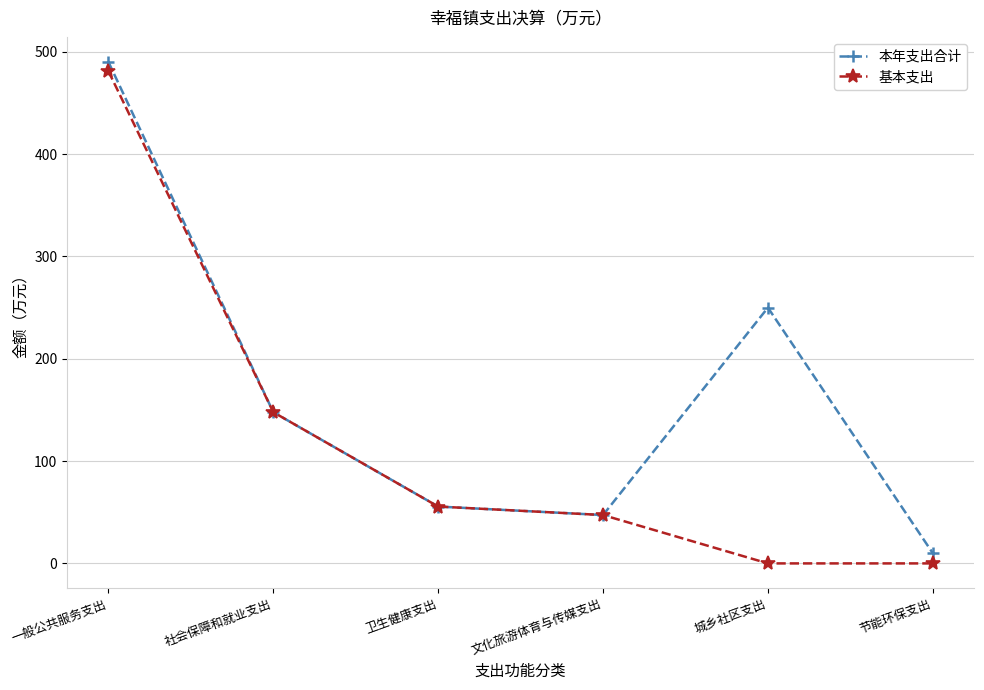

How many data points in 基本支出 are above 55?

3